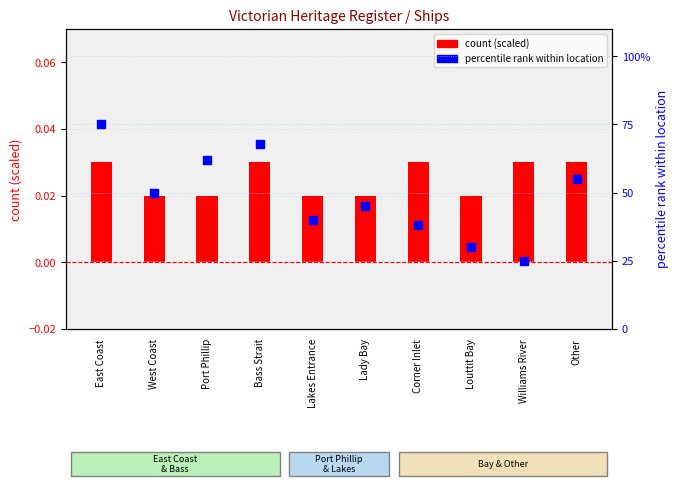

Which series has the largest Y range (max minus min)?

percentile rank